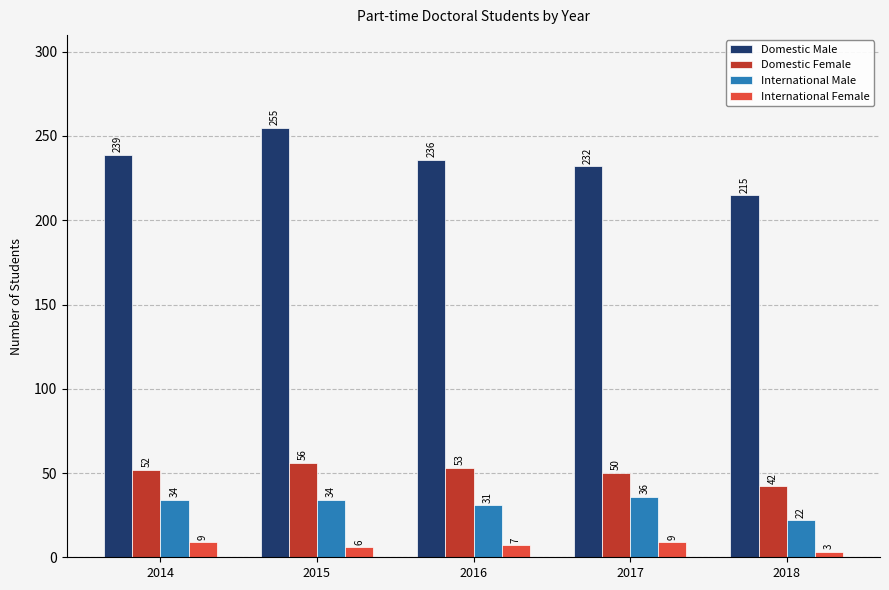

List the labels in order of Domestic Male value, smallest first.

2018, 2017, 2016, 2014, 2015